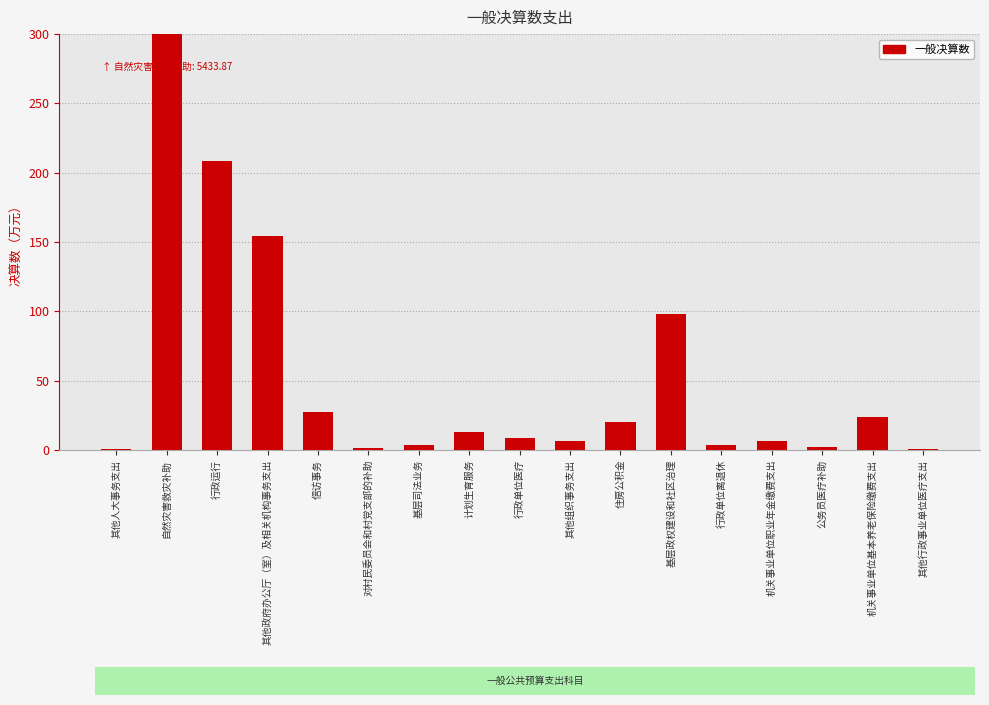

What is the difference between the second highest and minimum values?

208.3